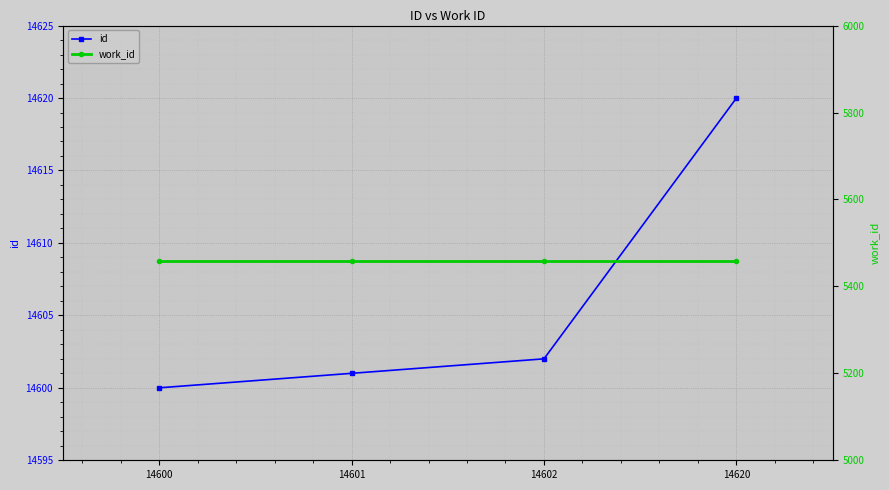

True or false: id and work_id intersect in this chart.

False